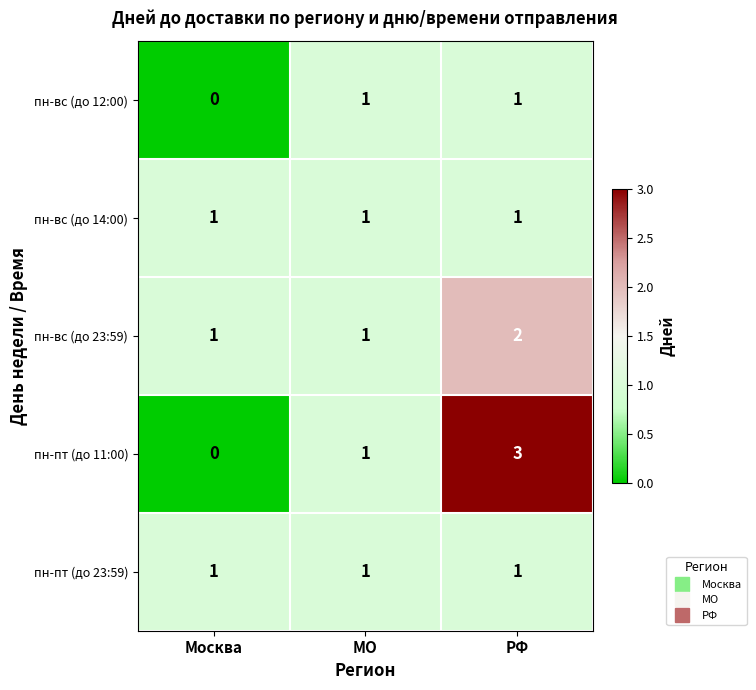

Reading left to right, extract all data points from this chart.

пн-вс (до 12:00): Москва=0	МО=1	РФ=1
пн-вс (до 14:00): Москва=1	МО=1	РФ=1
пн-вс (до 23:59): Москва=1	МО=1	РФ=2
пн-пт (до 11:00): Москва=0	МО=1	РФ=3
пн-пт (до 23:59): Москва=1	МО=1	РФ=1